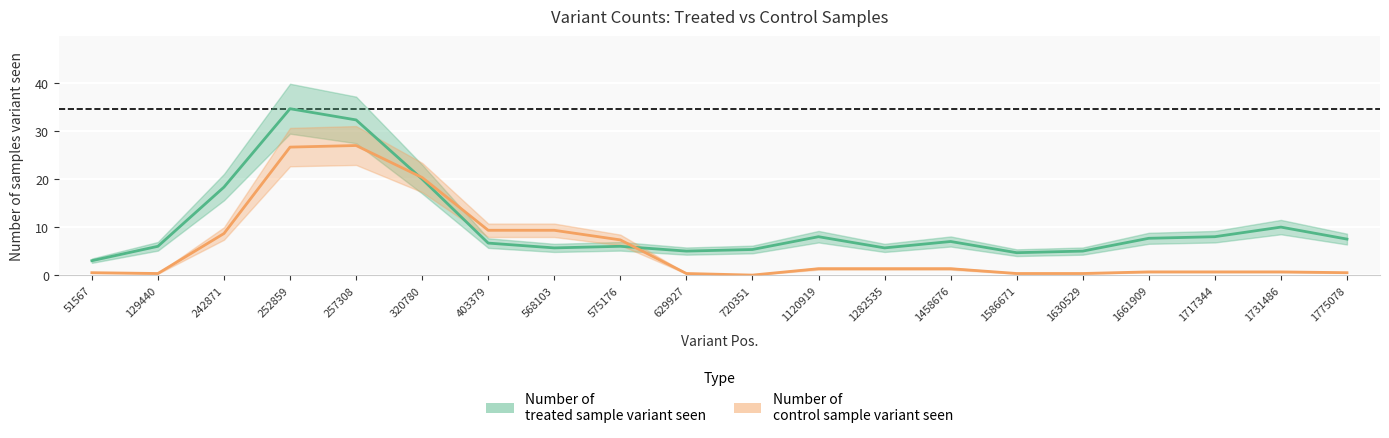

After their last crossing, which series has the higher values: Number of 
treated sample variant seen or Number of 
control sample variant seen?

Number of 
treated sample variant seen